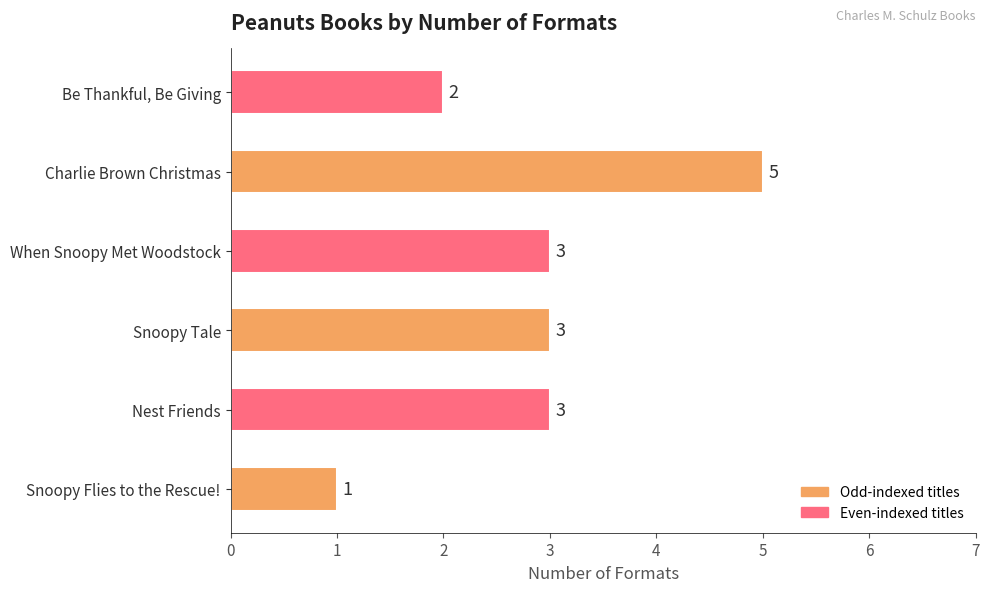

What is the approximate value at Nest Friends?

3